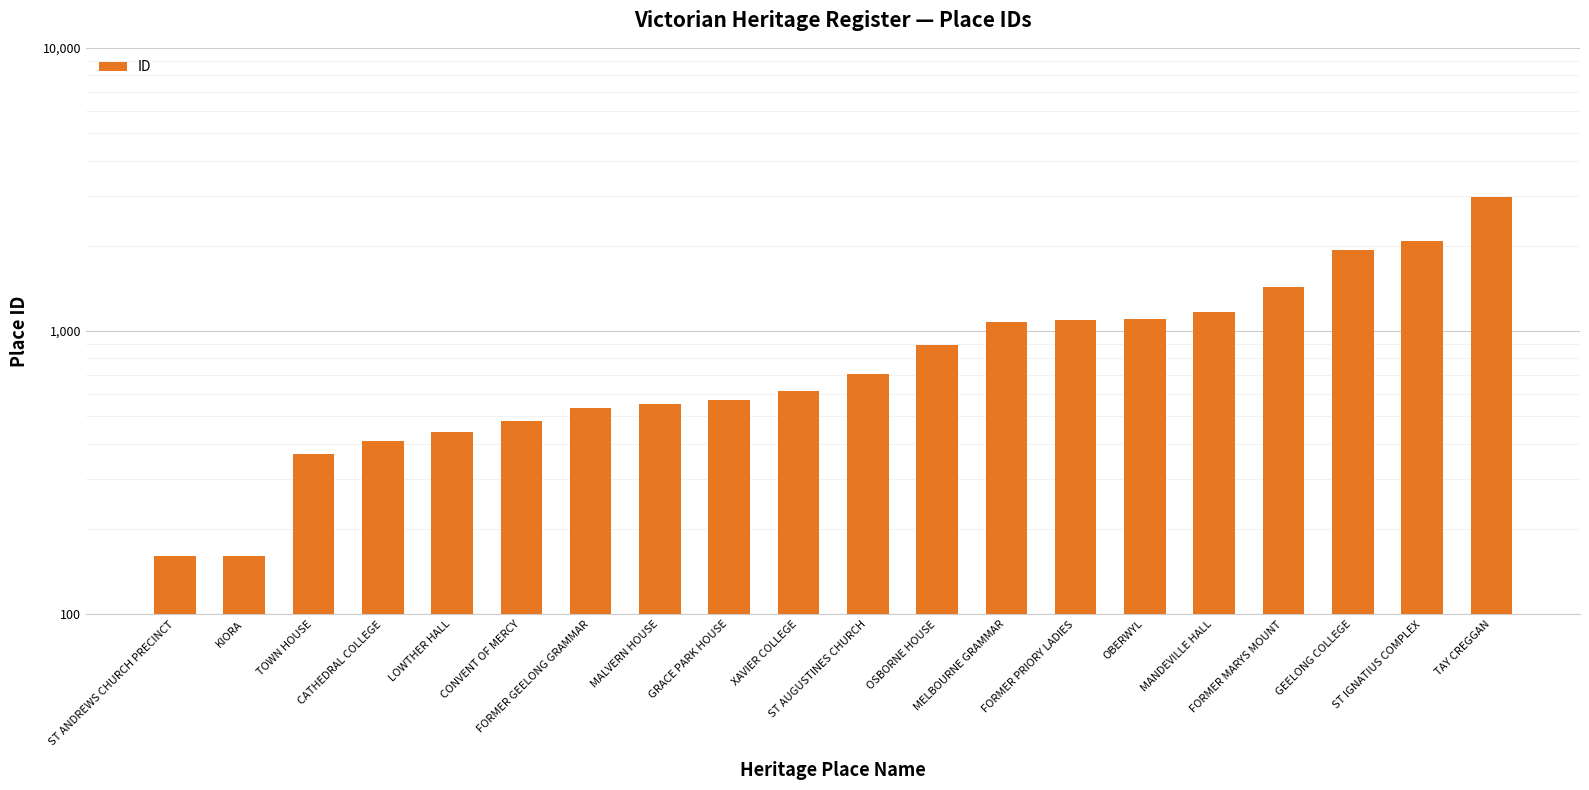

What is the difference between the values at FORMER PRIORY LADIES and GEELONG COLLEGE?

846